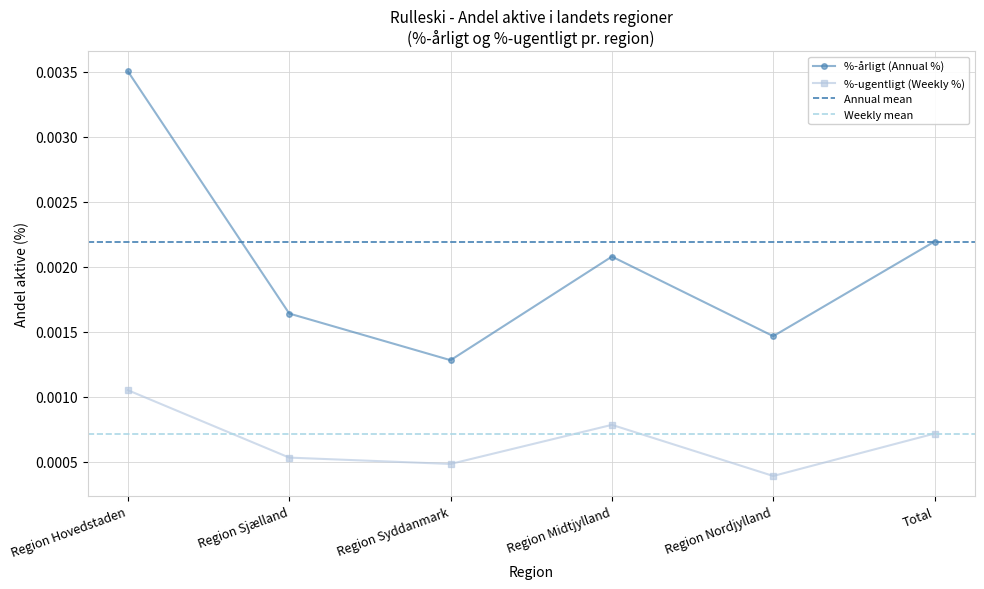

Count the %-ugentligt (Weekly %) values in the range 0 to 1.

6